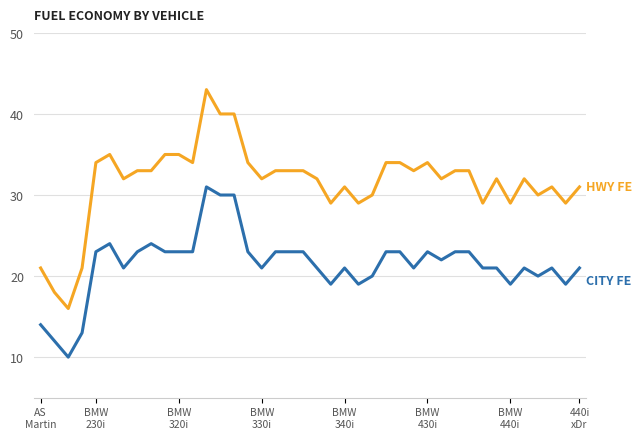

Count the number of data series in this chart.

2